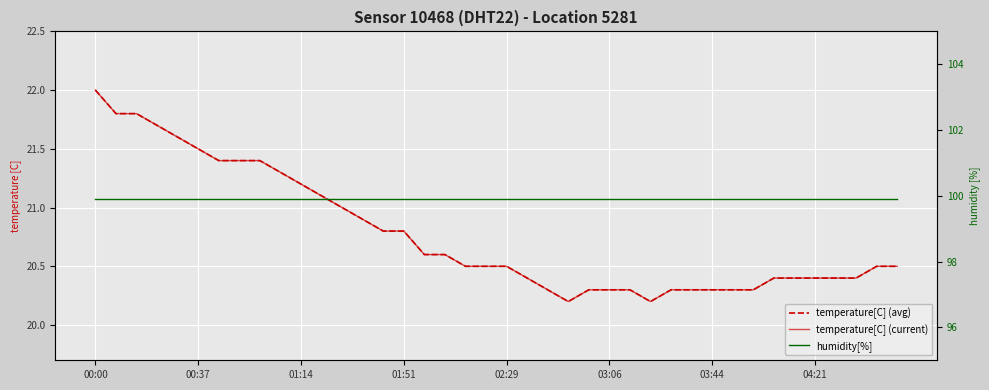

True or false: humidity[%] and temperature[C] (current) intersect in this chart.

False